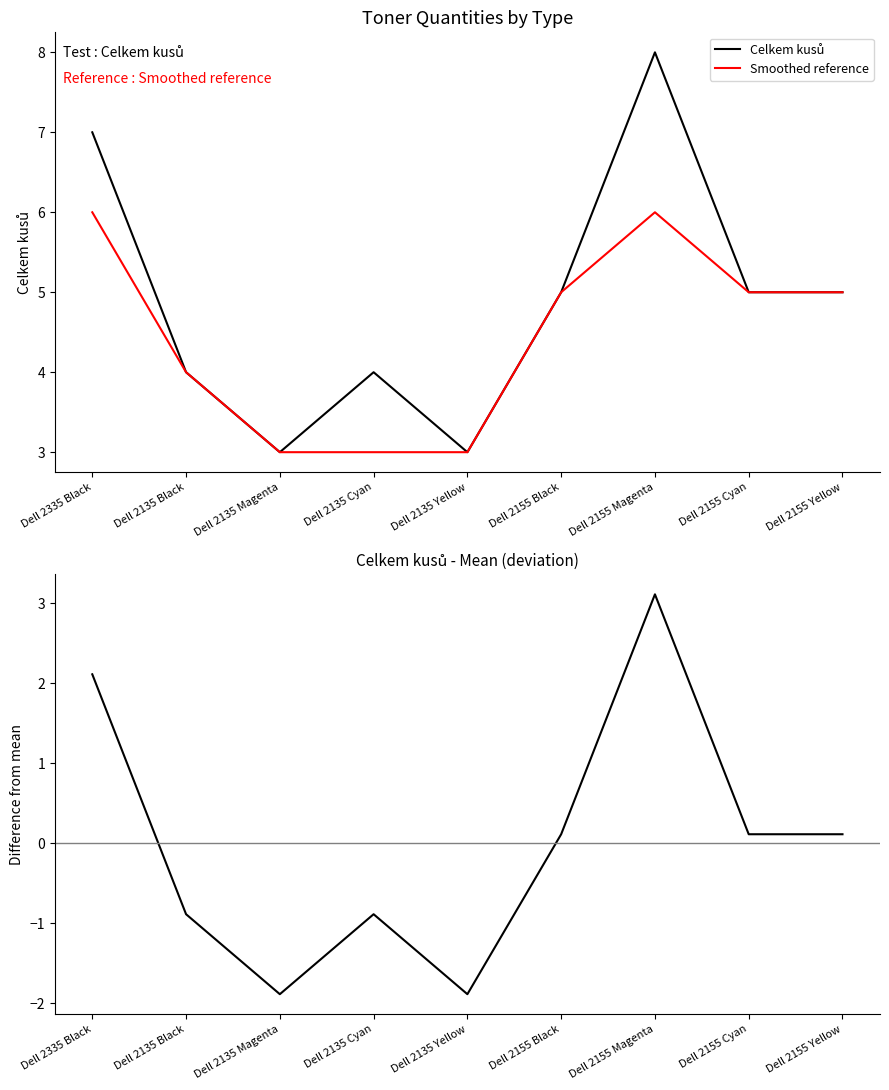

Between Dell 2135 Magenta and Dell 2155 Yellow, which series saw the biggest shift?

Celkem kusů